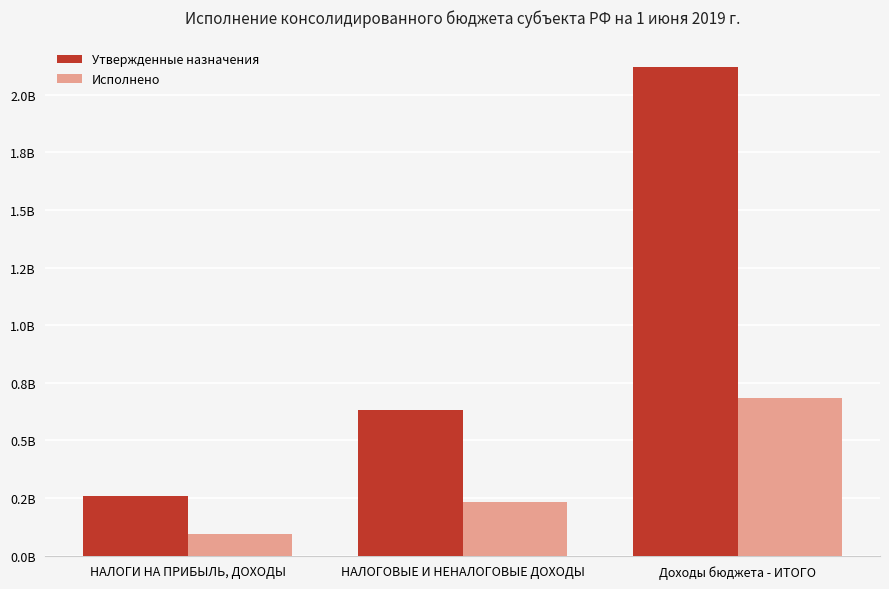

What are all the series names shown in the legend?

Утвержденные назначения, Исполнено